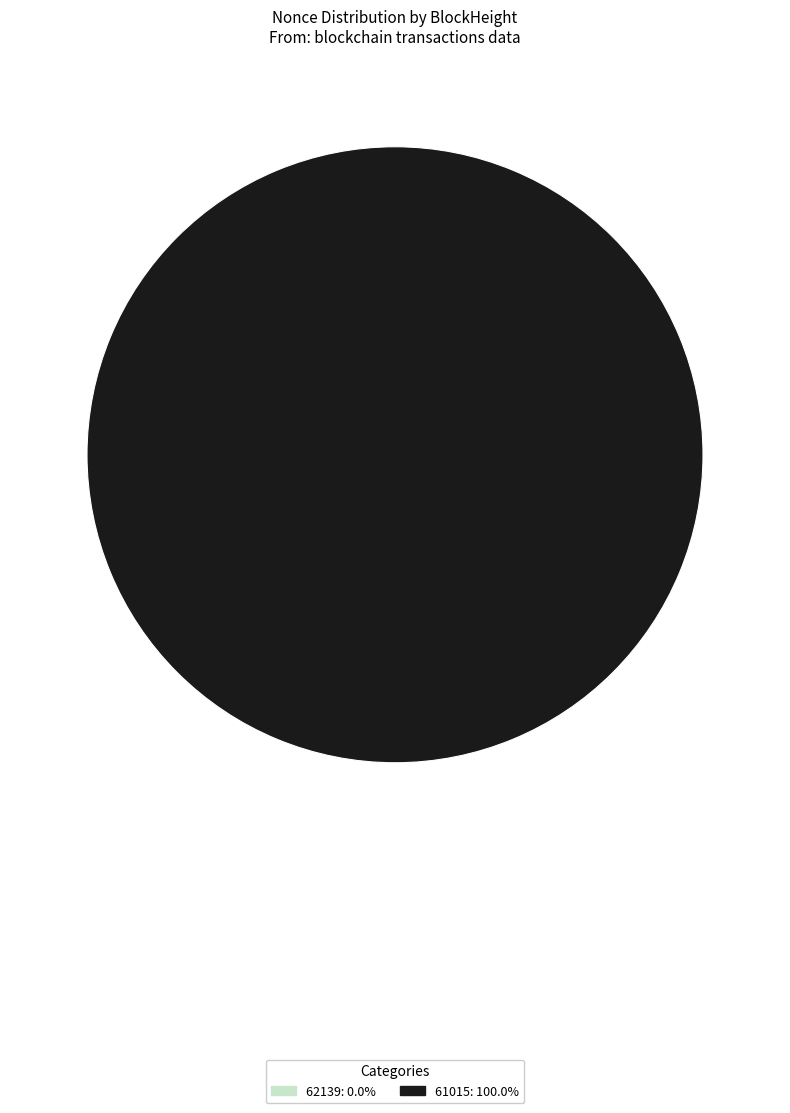

What is the largest slice in the pie chart?

61015